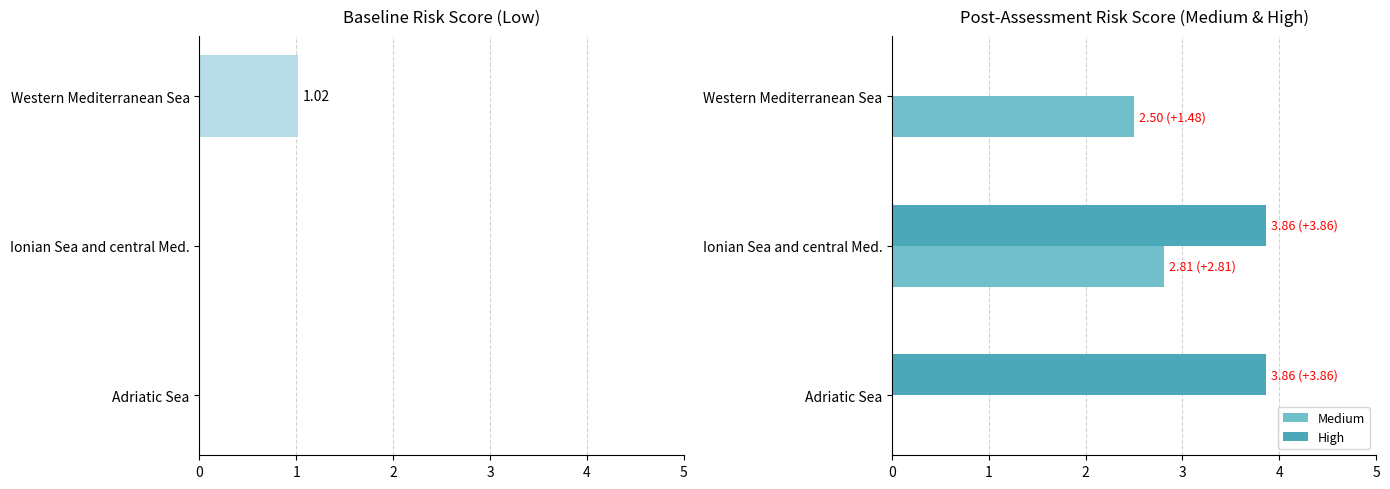

What is the sum of all Low values?

1.0